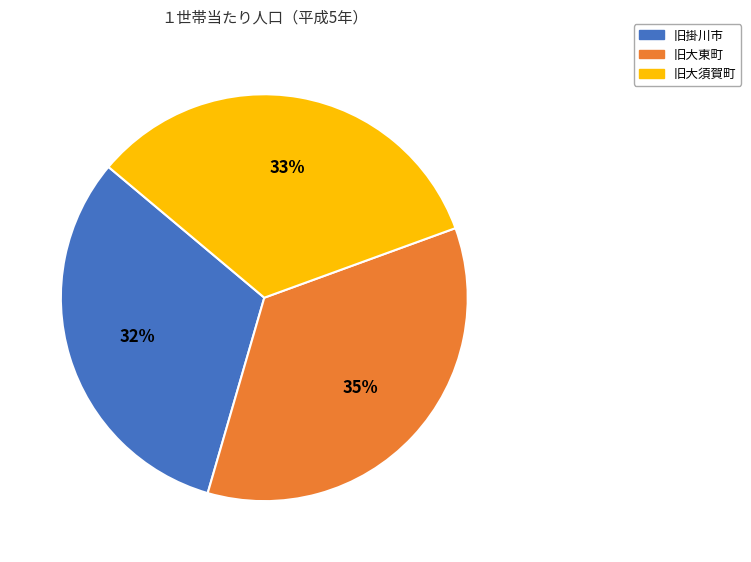

To the nearest percent, what is the average slice percentage?

33%